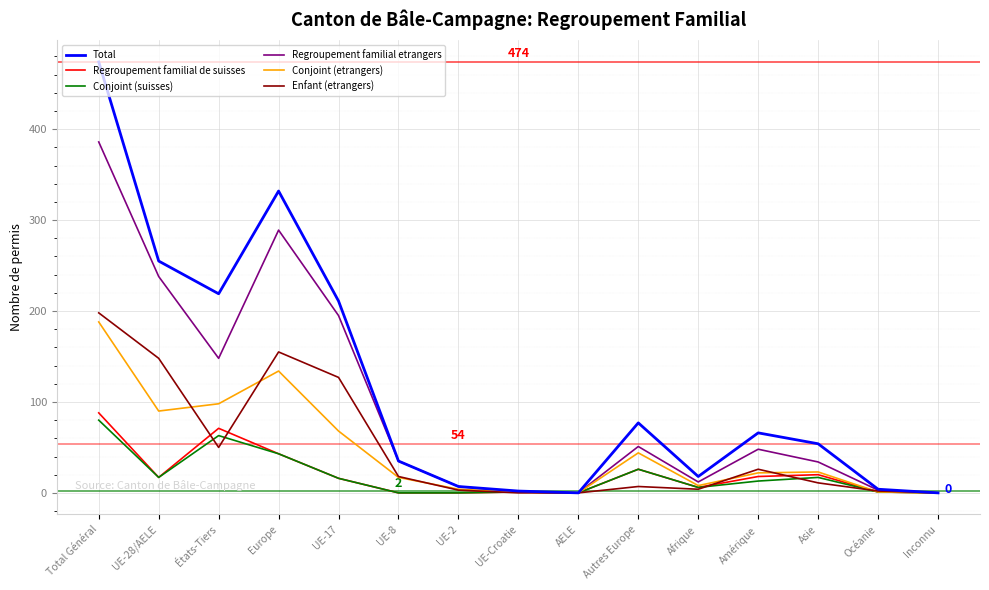

Does the chart display data point markers on the line(s)?

No